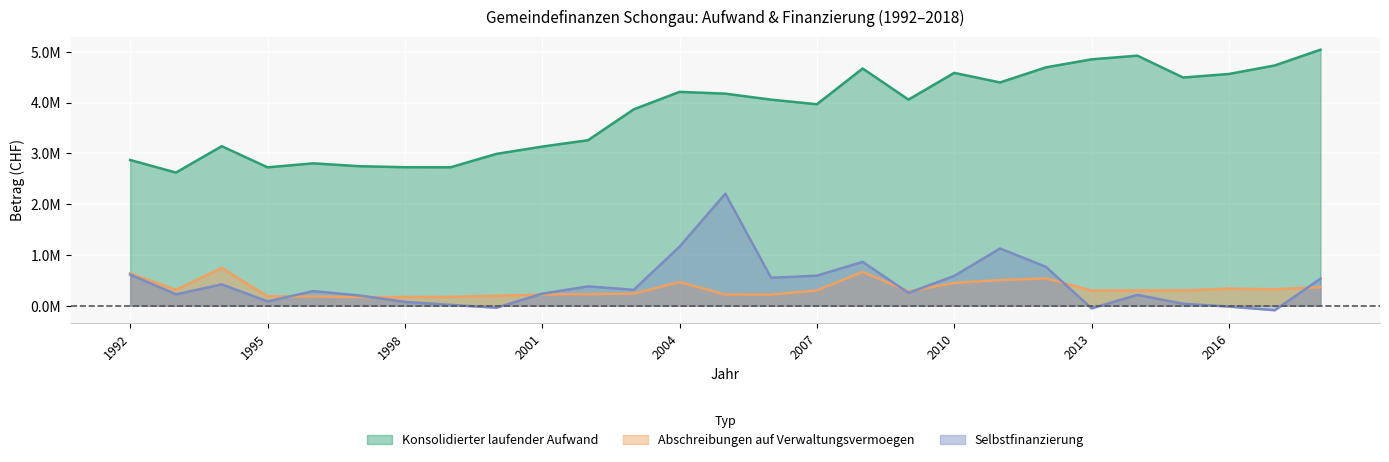

True or false: Abschreibungen auf Verwaltungsvermoegen and Konsolidierter laufender Aufwand cross at least once.

False